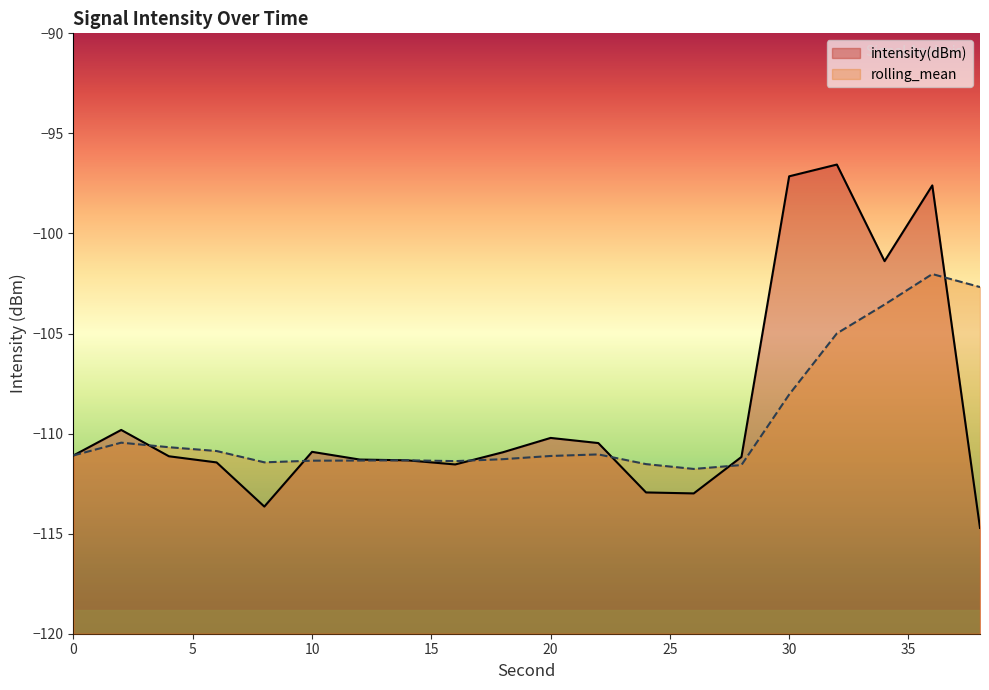

Reading left to right, transcribe all the data shown in this chart.

intensity(dBm): 0=-111.1	2=-109.8	4=-111.1	6=-111.4	8=-113.6	10=-110.9	12=-111.3	14=-111.3	16=-111.5	18=-110.9	20=-110.2	22=-110.5	24=-112.9	26=-113.0	28=-111.2	30=-97.1	32=-96.6	34=-101.4	36=-97.6	38=-114.7
rolling_mean: 0=-111.1	2=-110.5	4=-110.7	6=-110.9	8=-111.4	10=-111.4	12=-111.3	14=-111.3	16=-111.4	18=-111.3	20=-111.1	22=-111.0	24=-111.5	26=-111.8	28=-111.6	30=-108.0	32=-105.0	34=-103.6	36=-102.0	38=-102.7